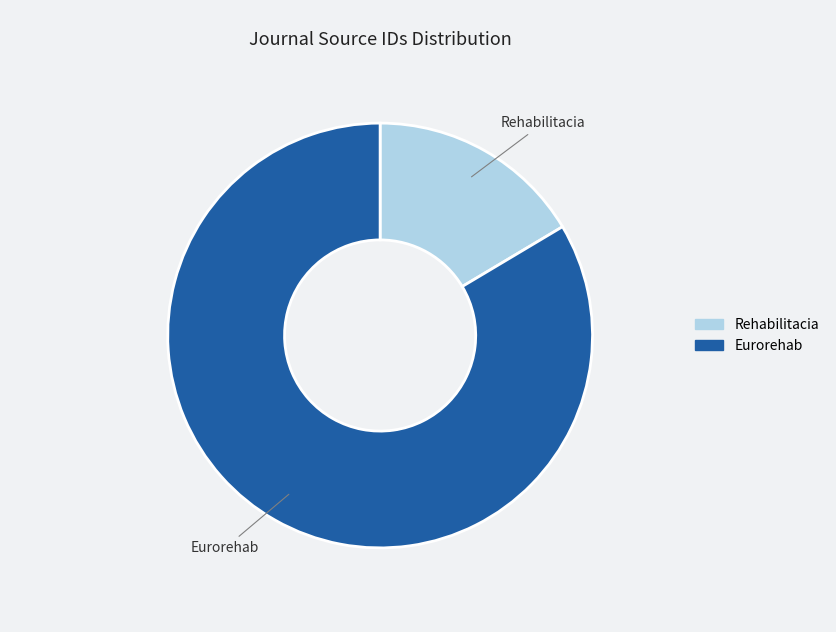

Which slice is the smallest?

Rehabilitacia